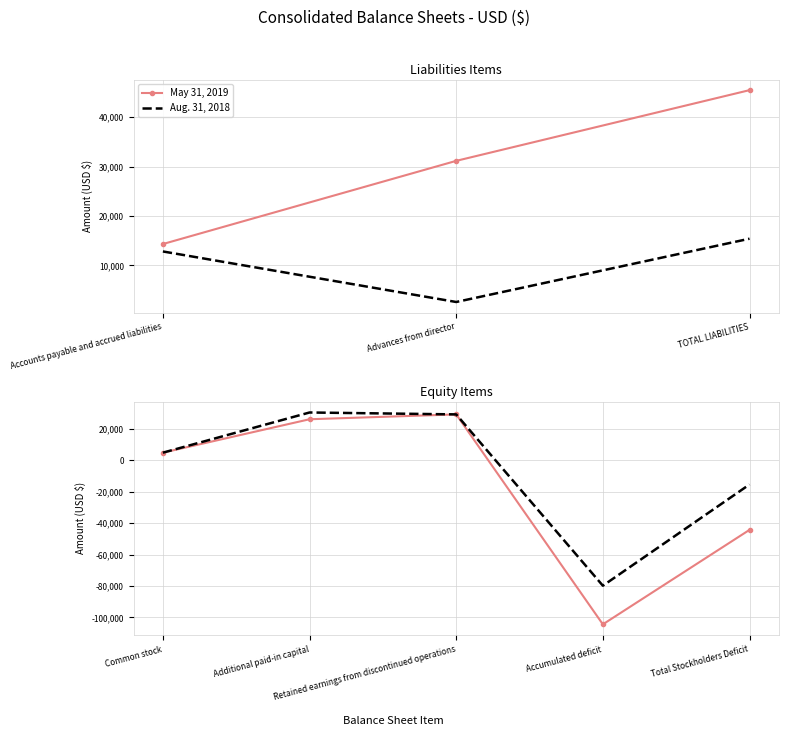

Which series has the largest total across all categories?

Aug. 31, 2018